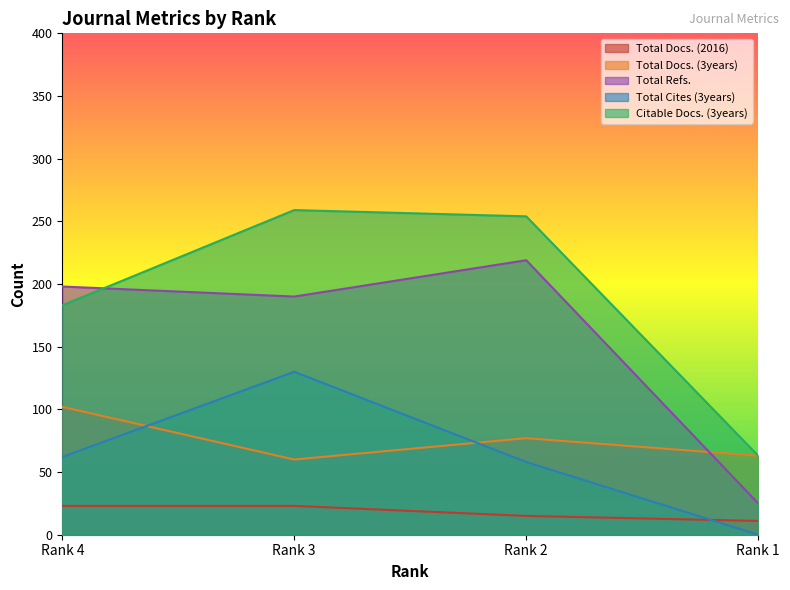

What is the difference between the Total Refs. values at Rank 2 and Rank 1?

194